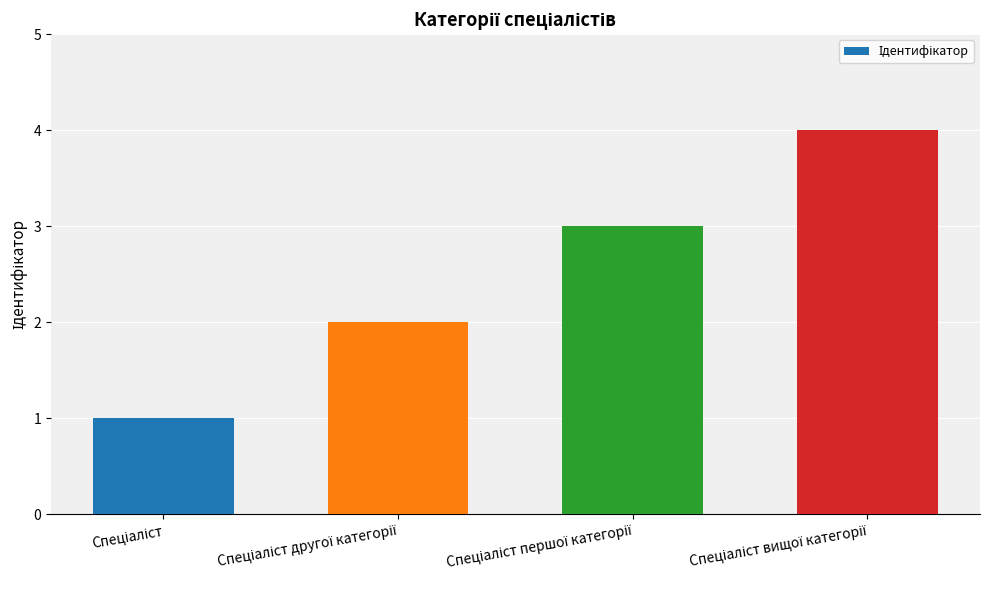

What is the sum of all values?

10